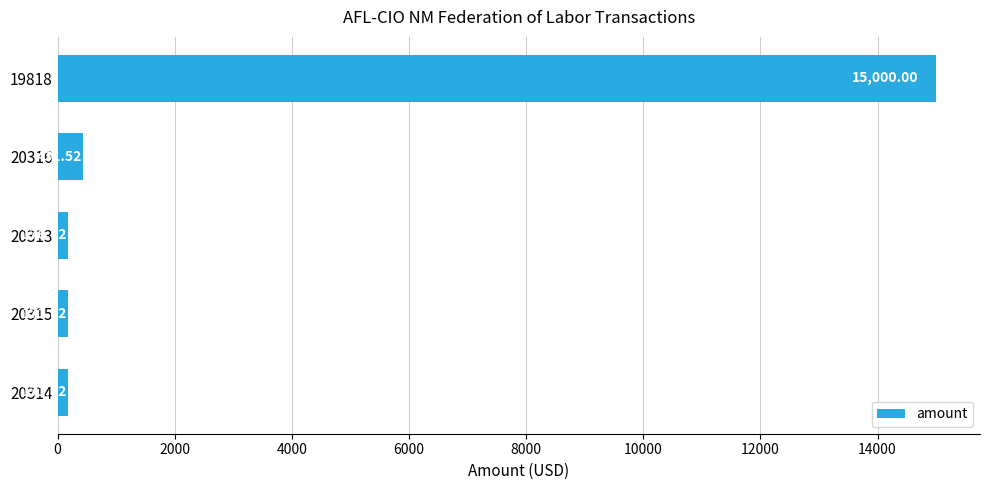

What is the difference between the second highest and minimum values?

259.7